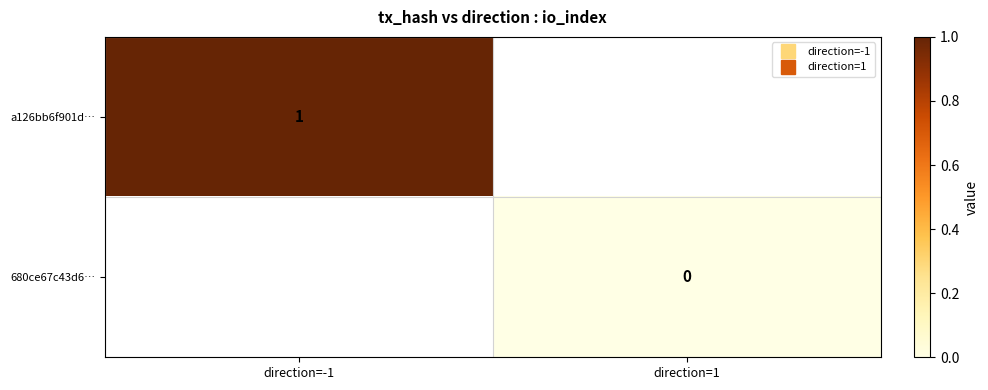

Is it true that a126bb6f901d… equals 1.0 at direction=-1?

True